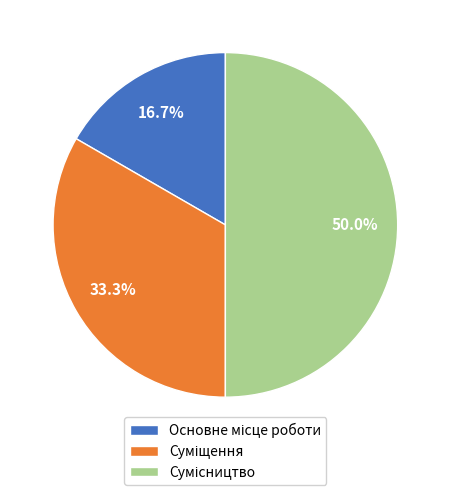

Rank the categories by value from highest to lowest.

Сумісництво, Суміщення, Основне місце роботи